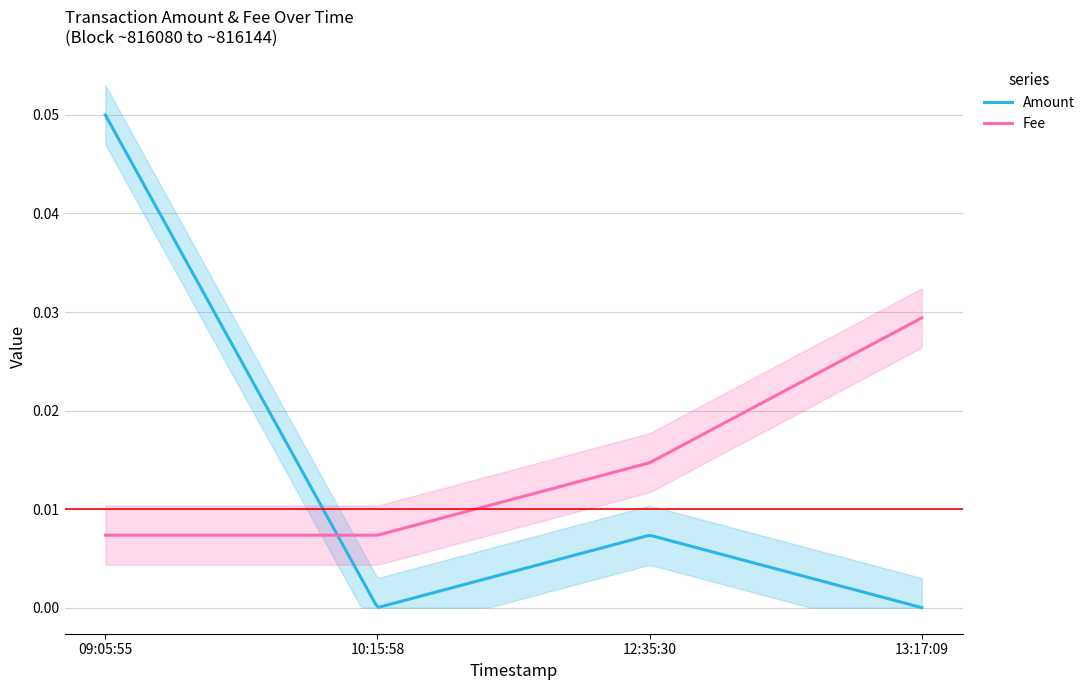

At which label does Fee reach its minimum?

2020-11-10 09:05:55